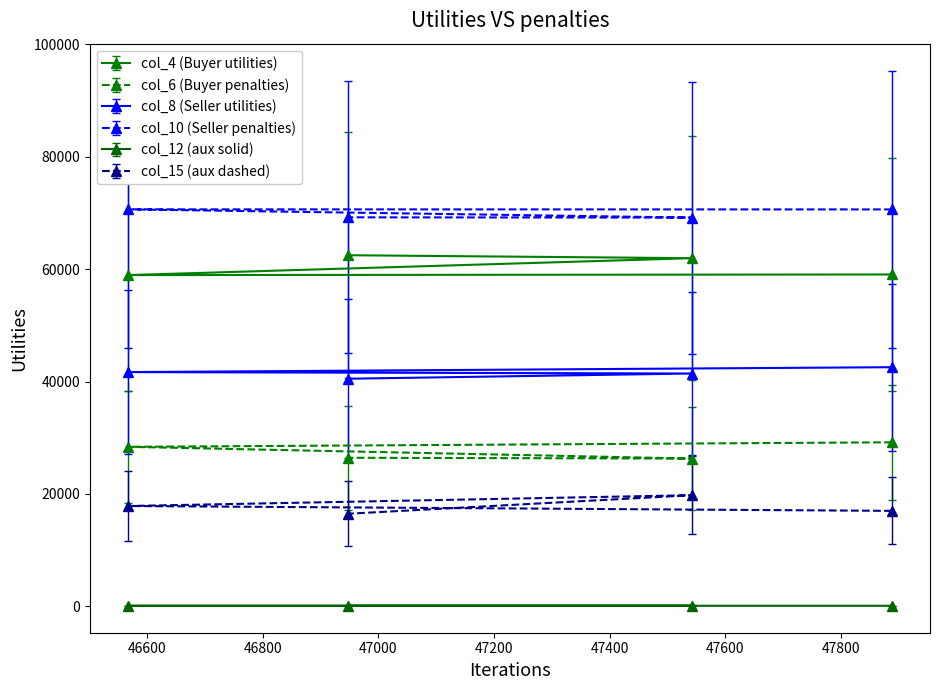

What is the greatest value displayed?

70646.0